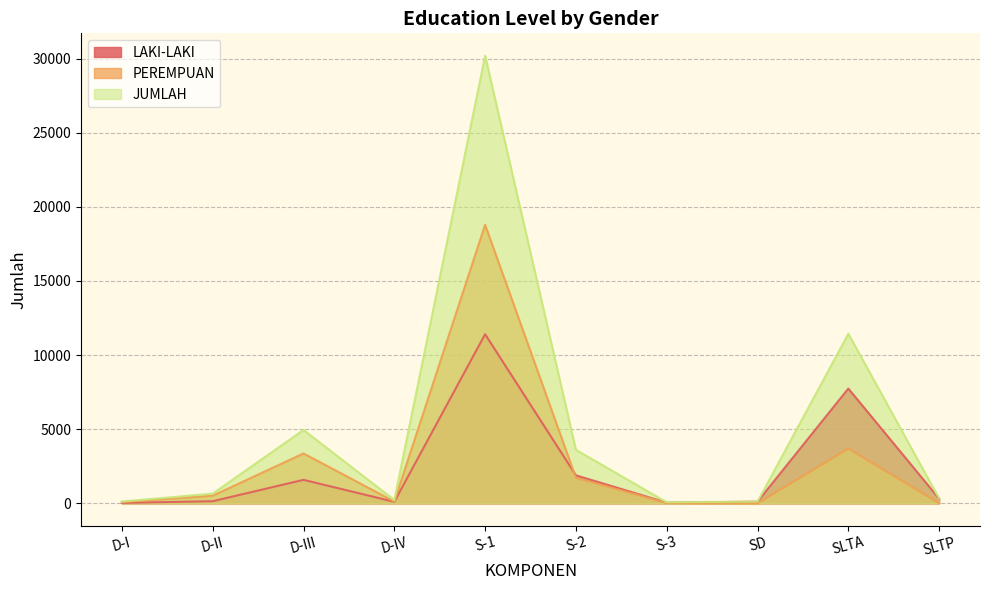

List the series in order of their overall mean, highest first.

JUMLAH, PEREMPUAN, LAKI-LAKI